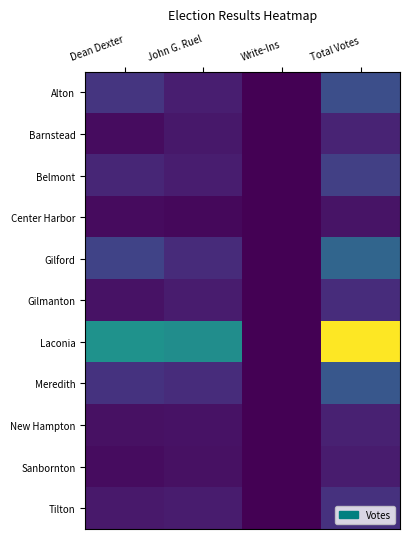

Reading right to left, transcribe all the data shown in this chart.

Alton: Total Votes=412	Write-Ins=0	John G. Ruel=145	Dean Dexter=267
Barnstead: Total Votes=171	Write-Ins=0	John G. Ruel=111	Dean Dexter=60
Belmont: Total Votes=323	Write-Ins=0	John G. Ruel=137	Dean Dexter=186
Center Harbor: Total Votes=87	Write-Ins=0	John G. Ruel=34	Dean Dexter=53
Gilford: Total Votes=557	Write-Ins=0	John G. Ruel=212	Dean Dexter=345
Gilmanton: Total Votes=216	Write-Ins=0	John G. Ruel=131	Dean Dexter=85
Laconia: Total Votes=1709	Write-Ins=1	John G. Ruel=836	Dean Dexter=872
Meredith: Total Votes=464	Write-Ins=0	John G. Ruel=215	Dean Dexter=249
New Hampton: Total Votes=158	Write-Ins=0	John G. Ruel=82	Dean Dexter=76
Sanbornton: Total Votes=130	Write-Ins=0	John G. Ruel=74	Dean Dexter=56
Tilton: Total Votes=246	Write-Ins=0	John G. Ruel=127	Dean Dexter=119